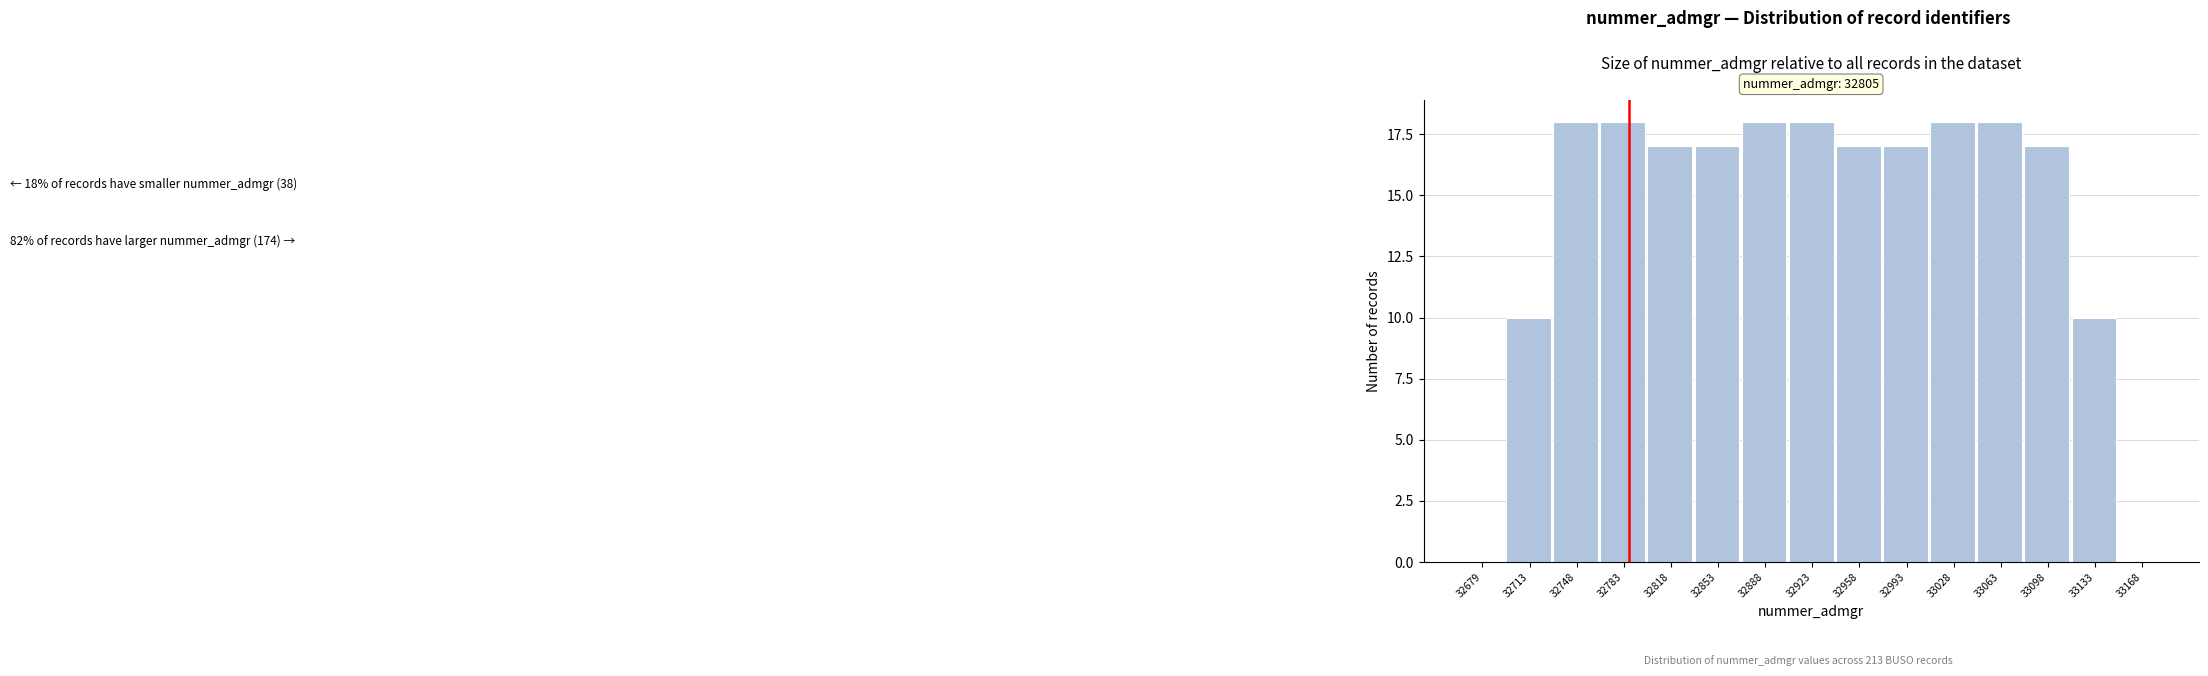

Reading left to right, transcribe all the data shown in this chart.

32679=0	32713=10	32748=18	32783=18	32818=17	32853=17	32888=18	32923=18	32958=17	32993=17	33028=18	33063=18	33098=17	33133=10	33168=0